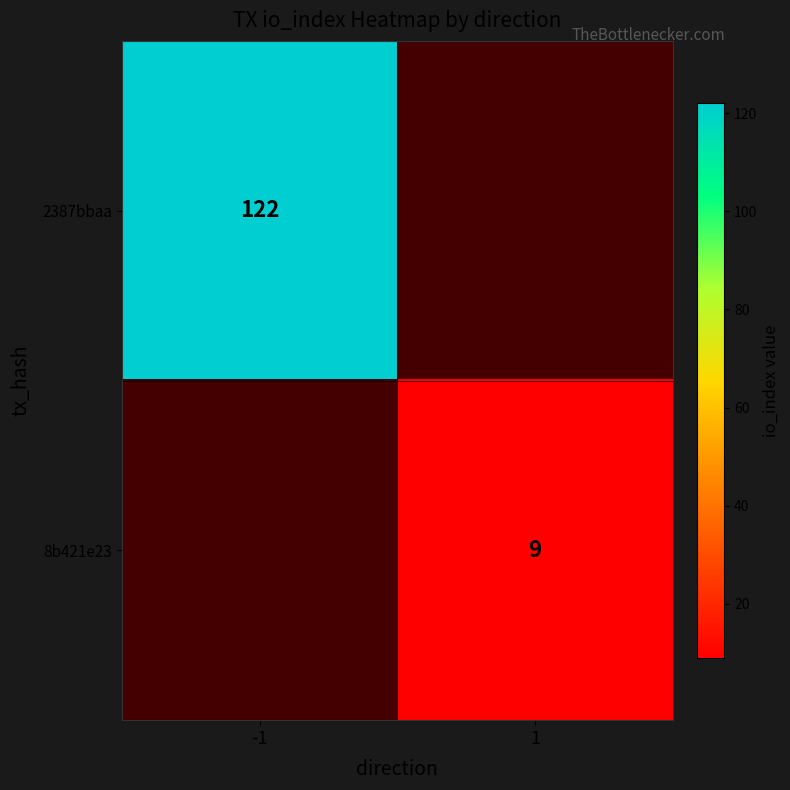

Which label corresponds to the smallest value in the chart?

1